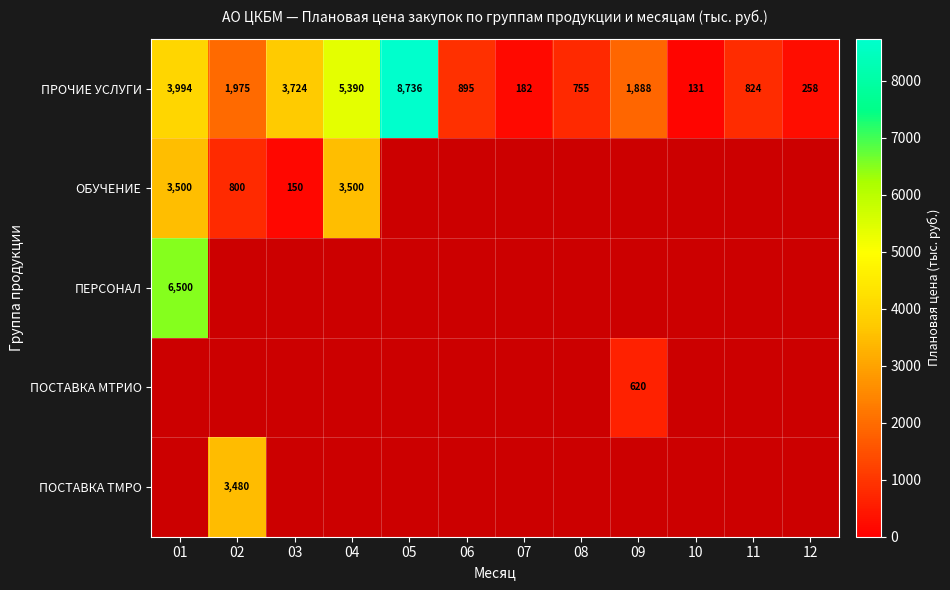

Which has a higher value, 04 or 10?

04